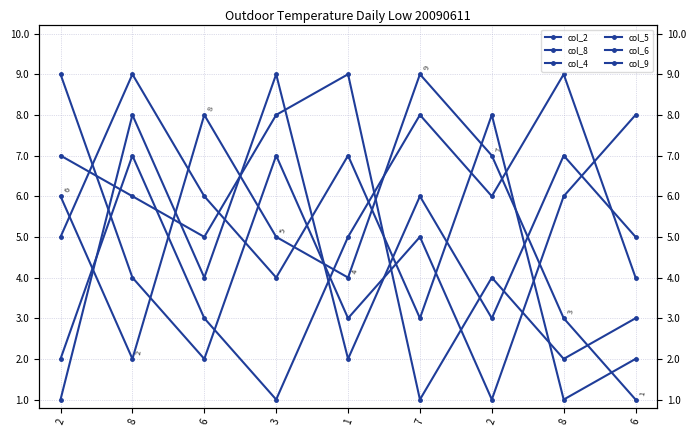

How many times do col_4 and col_2 cross each other?

5